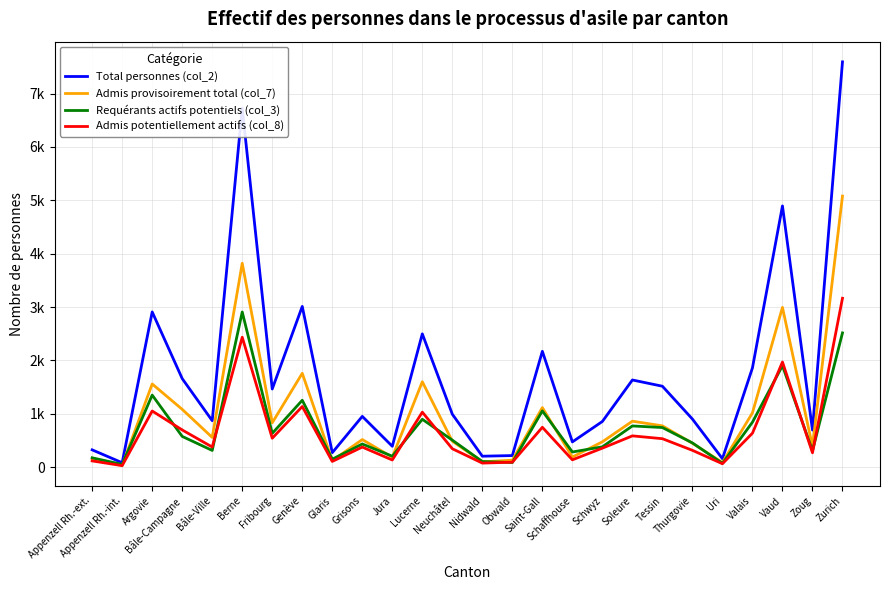

What is the average value of the Total personnes (col_2) series?

1743